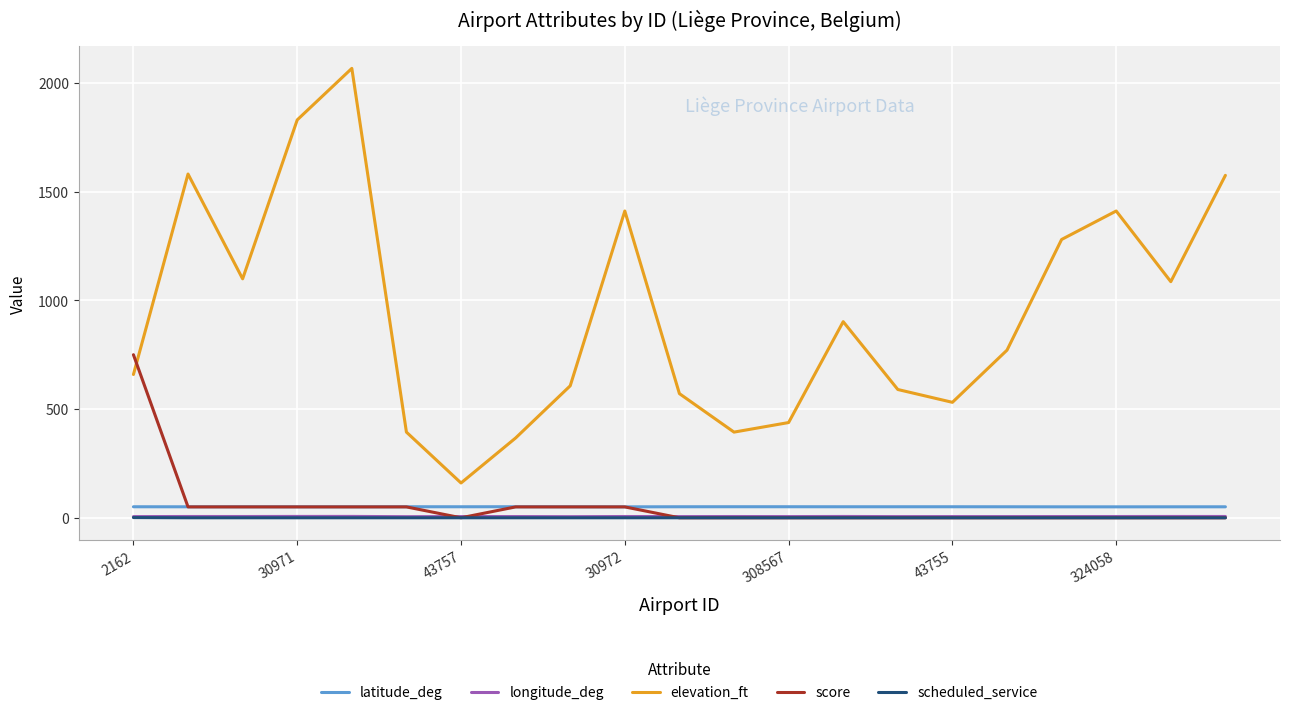

True or false: longitude_deg and latitude_deg cross at least once.

False